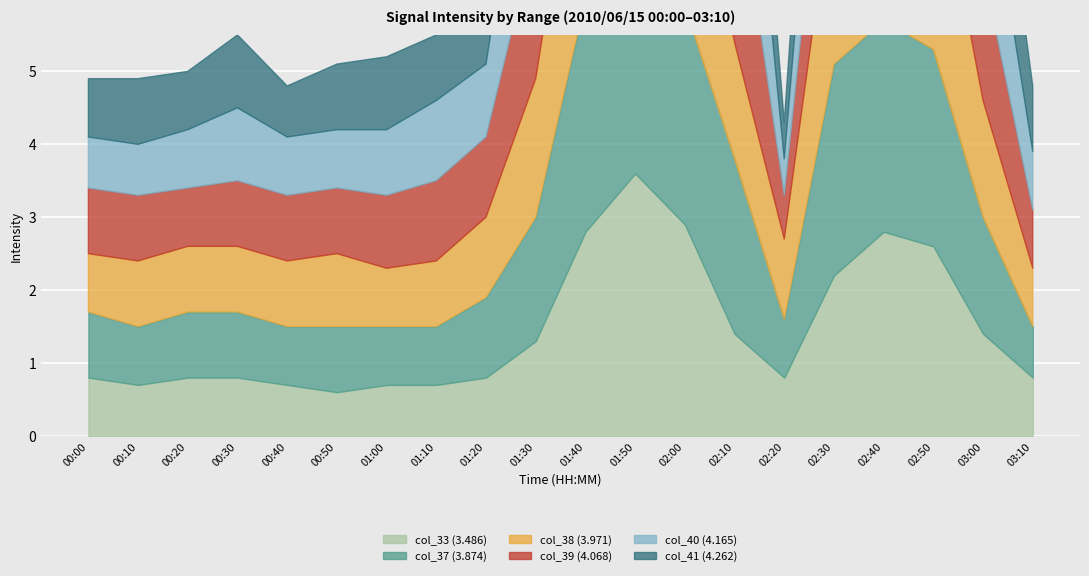

Which label corresponds to the smallest value in the chart?

02:20